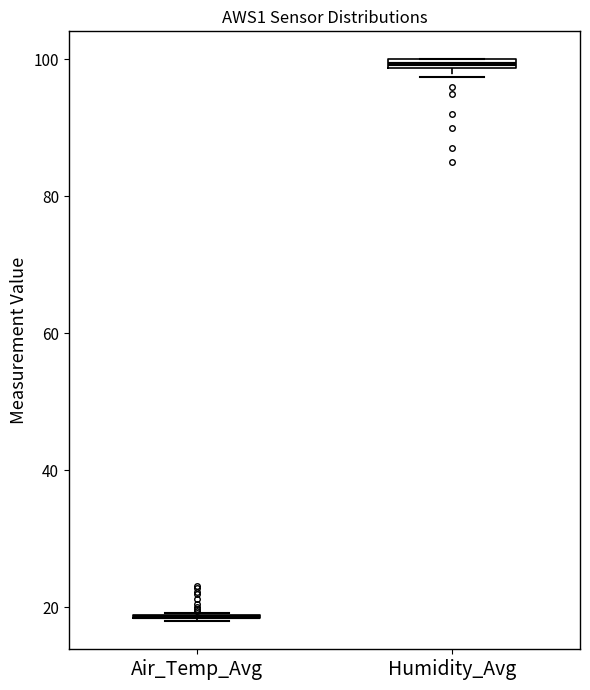

Where is the upper edge of the box for Humidity_Avg on the y-axis? The values are not printed on the chart, so give them approximately, as read against the axis.

100